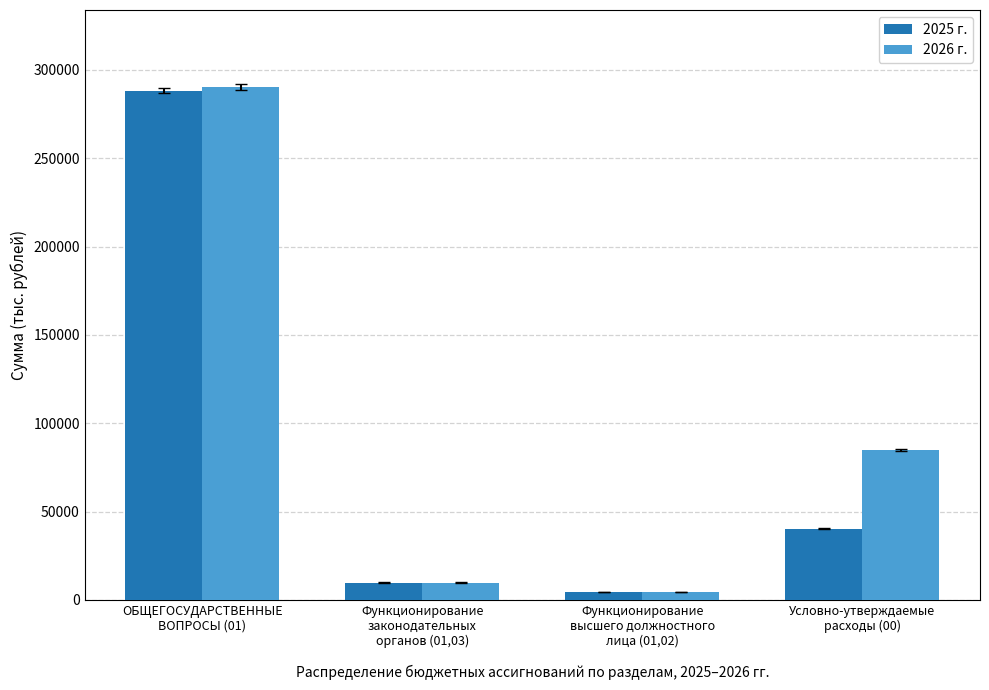

What is the label of the 1st bar from the right?

Условно-утверждаемые
расходы (00)